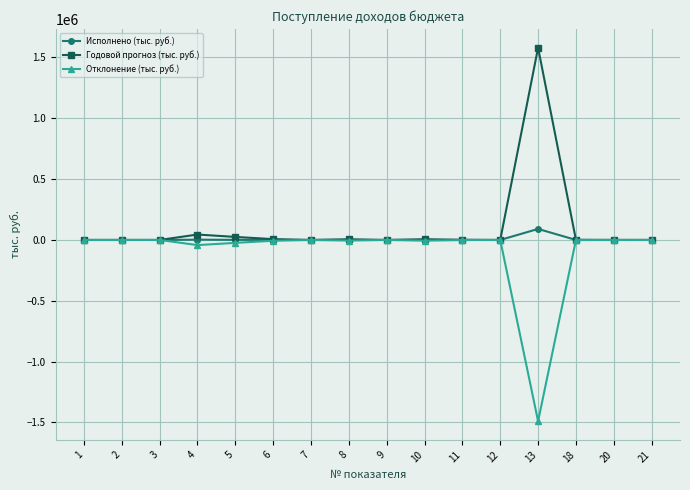

True or false: Отклонение (тыс. руб.) has more than 1 points higher than both neighbors.

True